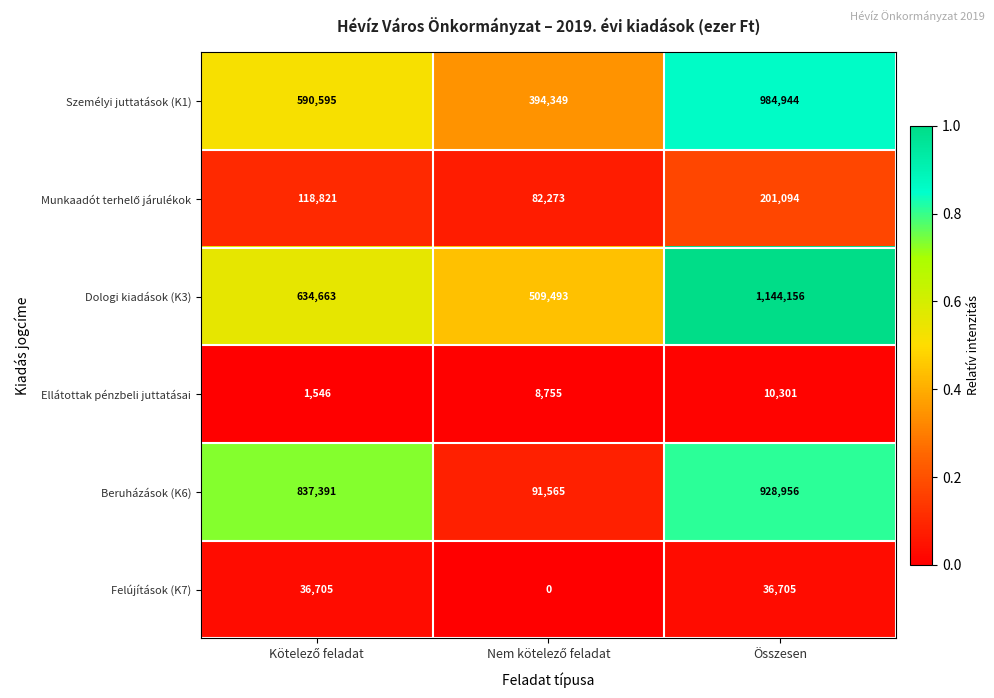

At which category is the sum across all series the highest?

Összesen